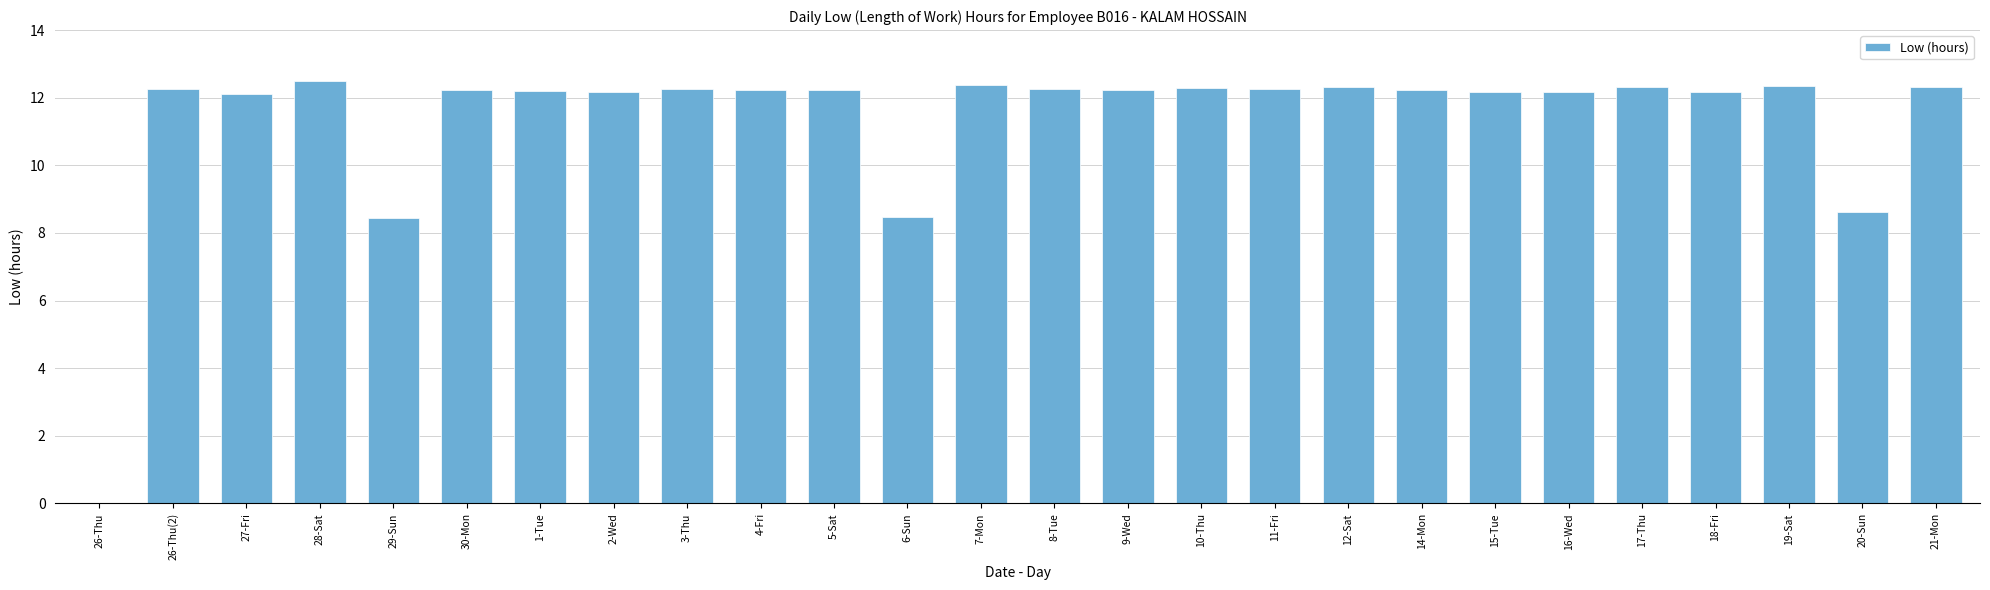

What is the maximum value shown in the chart?

12.5